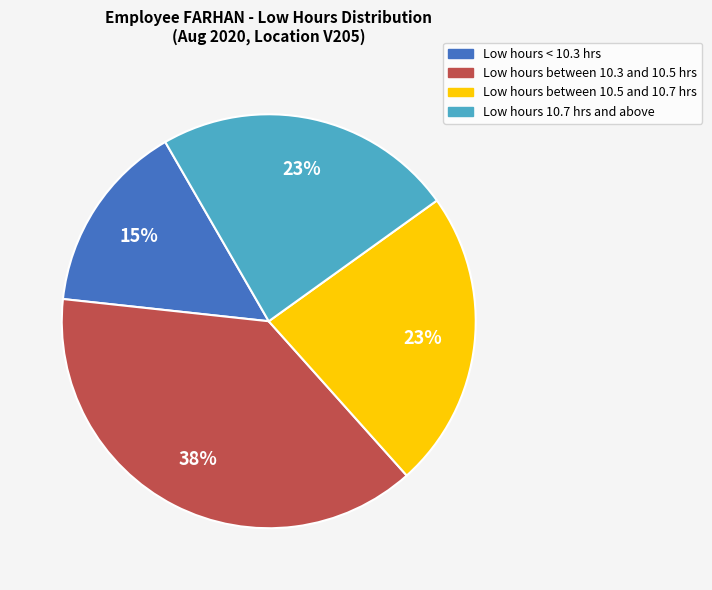

Is there any slice that represents more than half of the pie?

No